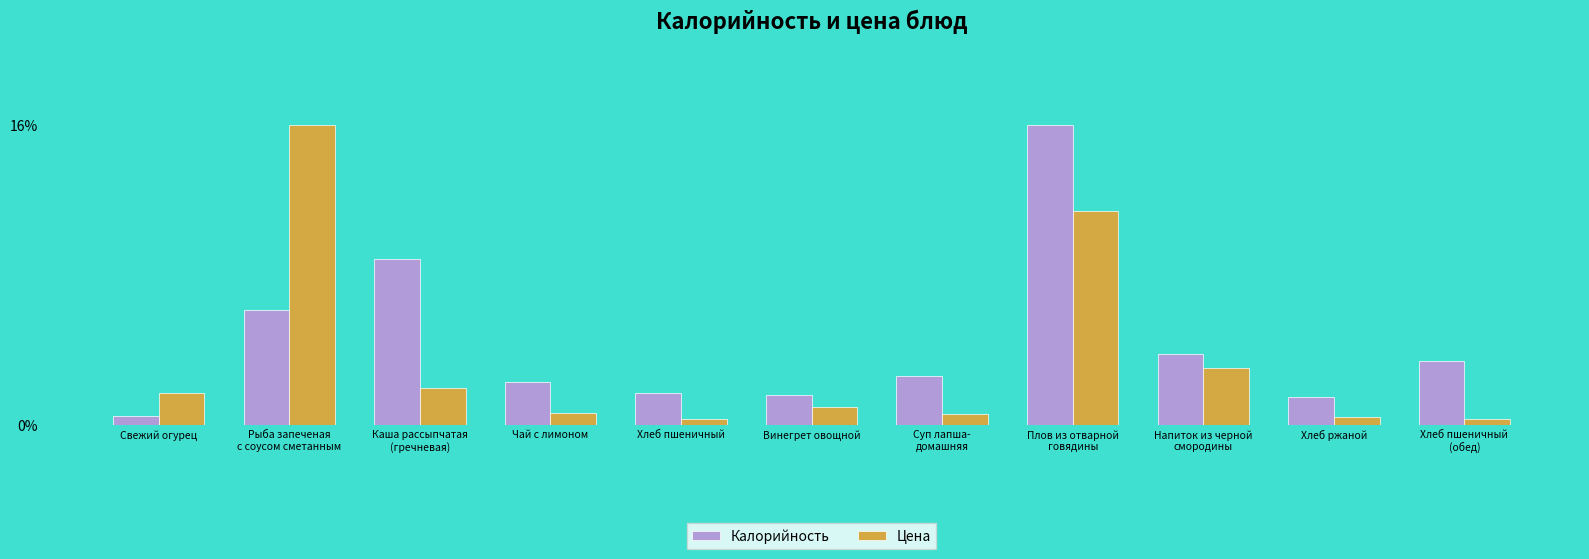

List the series in order of their overall mean, lowest first.

Цена, Калорийность